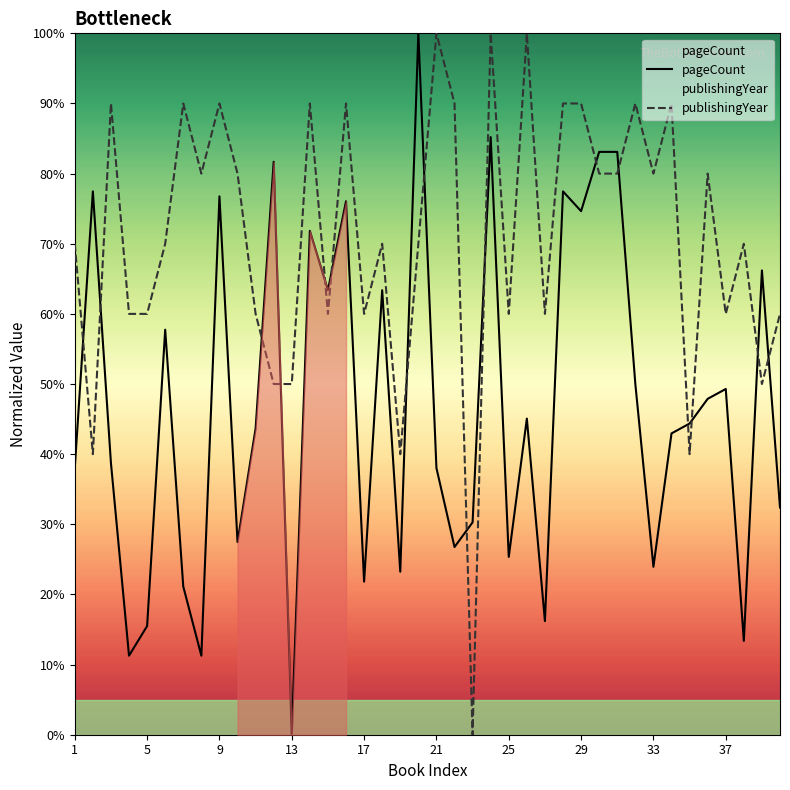

The pageCount series shows 76.8 at 9. True or false?

True